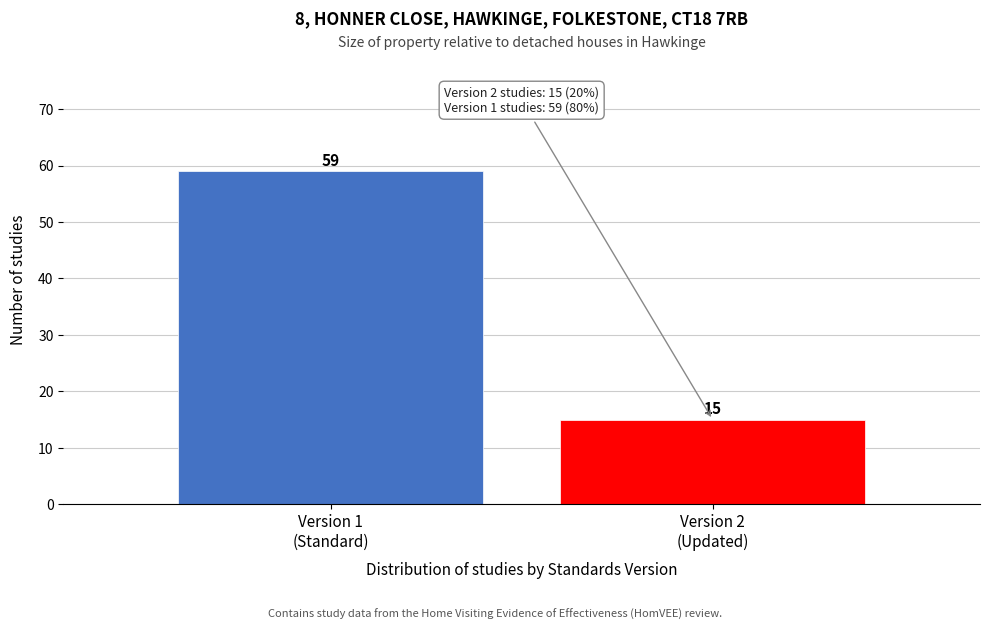

Reading right to left, what are all the values shown in this chart?

15	59